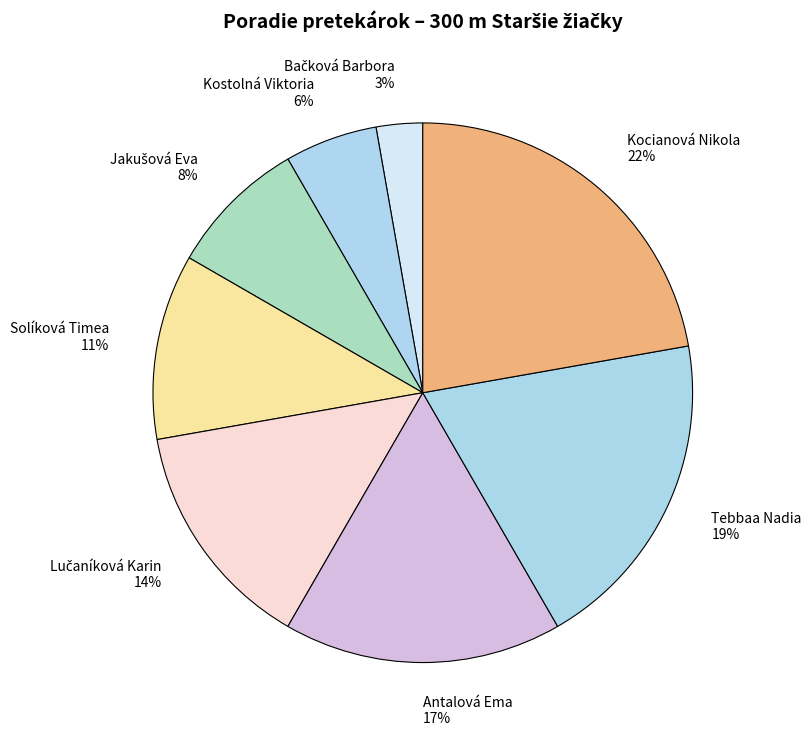

To the nearest percent, what is the average slice percentage?

12%